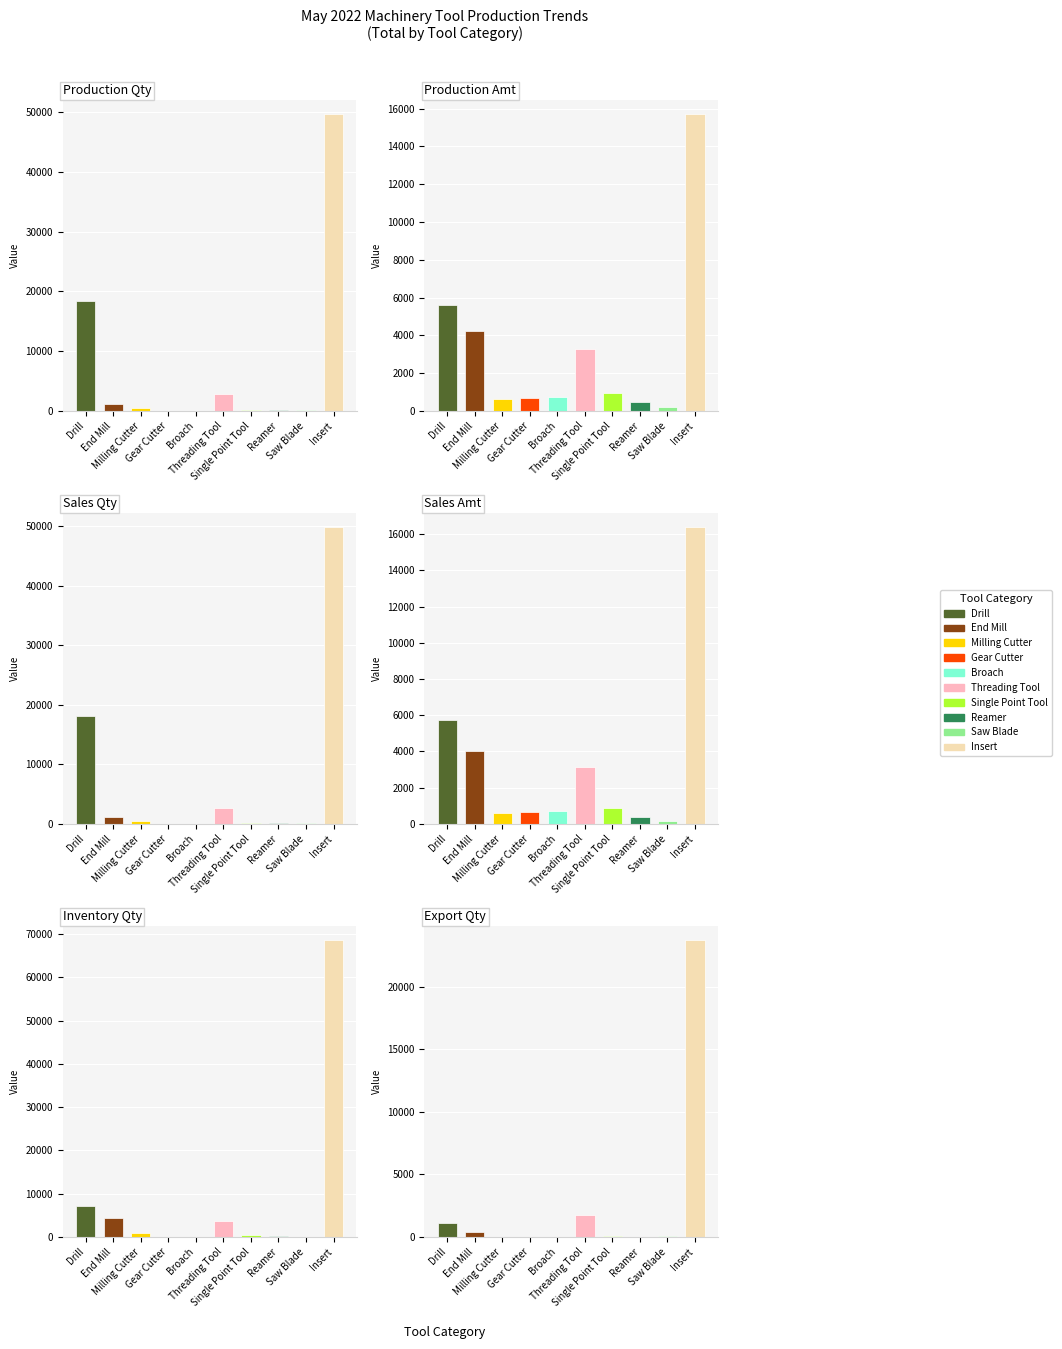

What is the difference between the maximum and minimum values in the Inventory Qty series?

68516.7